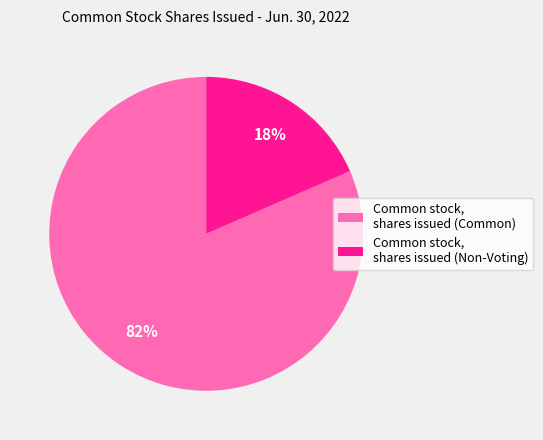

Is Common stock, shares issued (Common) the majority of the pie?

Yes